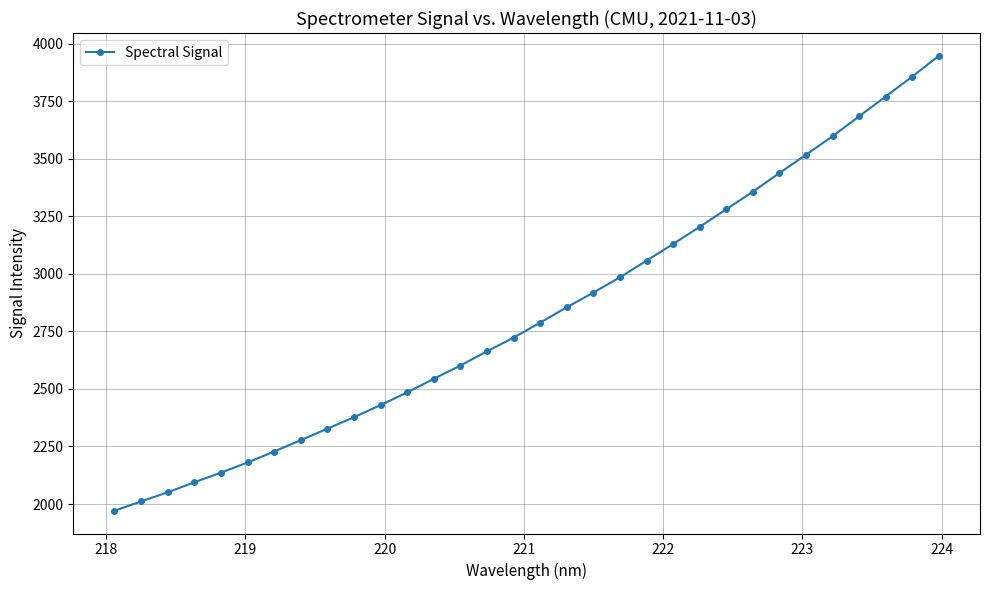

What is the value of the 23rd point from the left?

3204.7